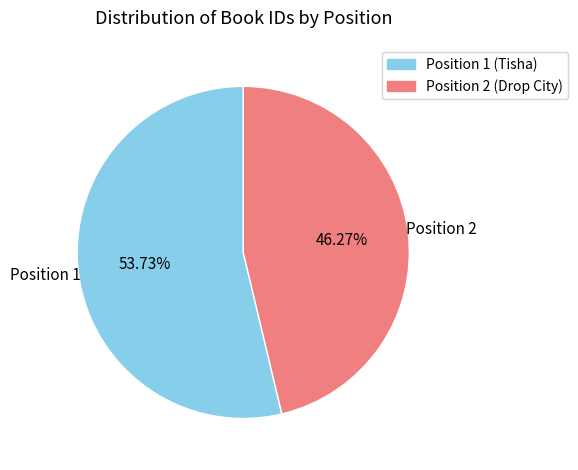

Does any single category account for the majority?

Yes